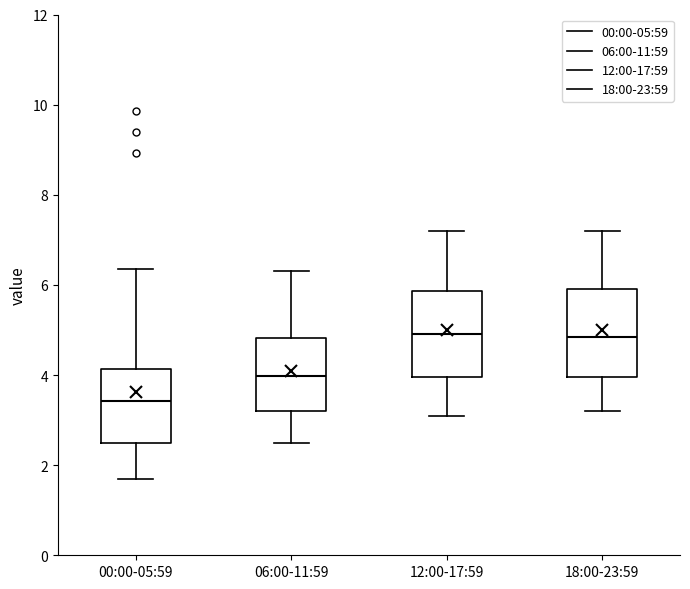

Reading left to right, transcribe this box plot: for each box, give where its median line is, the range the box spans, and where its two whiskers end, as read against the y-axis. The values are not printed on the chart, so give them approximately, as read against the axis.

00:00-05:59: median 3.4, box 2.4 to 4.2, whiskers 1.8 to 6.4
06:00-11:59: median 4.0, box 3.2 to 4.8, whiskers 2.6 to 6.4
12:00-17:59: median 5.0, box 4.0 to 5.8, whiskers 3.2 to 7.2
18:00-23:59: median 4.8, box 4.0 to 6.0, whiskers 3.2 to 7.2